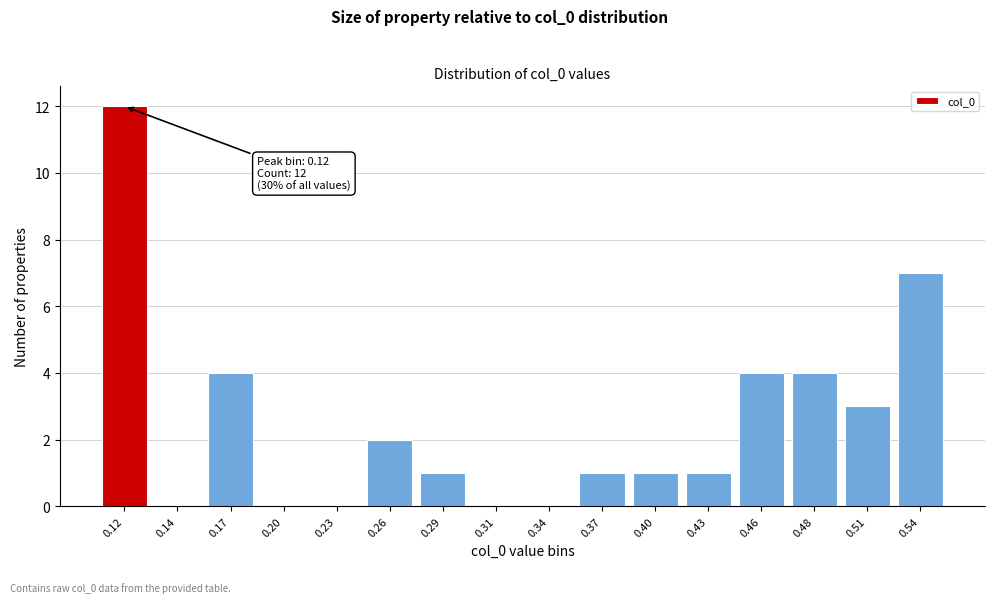

Reading left to right, list all the values displayed in this chart.

0.12=12	0.14=0	0.17=4	0.20=0	0.23=0	0.26=2	0.29=1	0.31=0	0.34=0	0.37=1	0.40=1	0.43=1	0.46=4	0.48=4	0.51=3	0.54=7